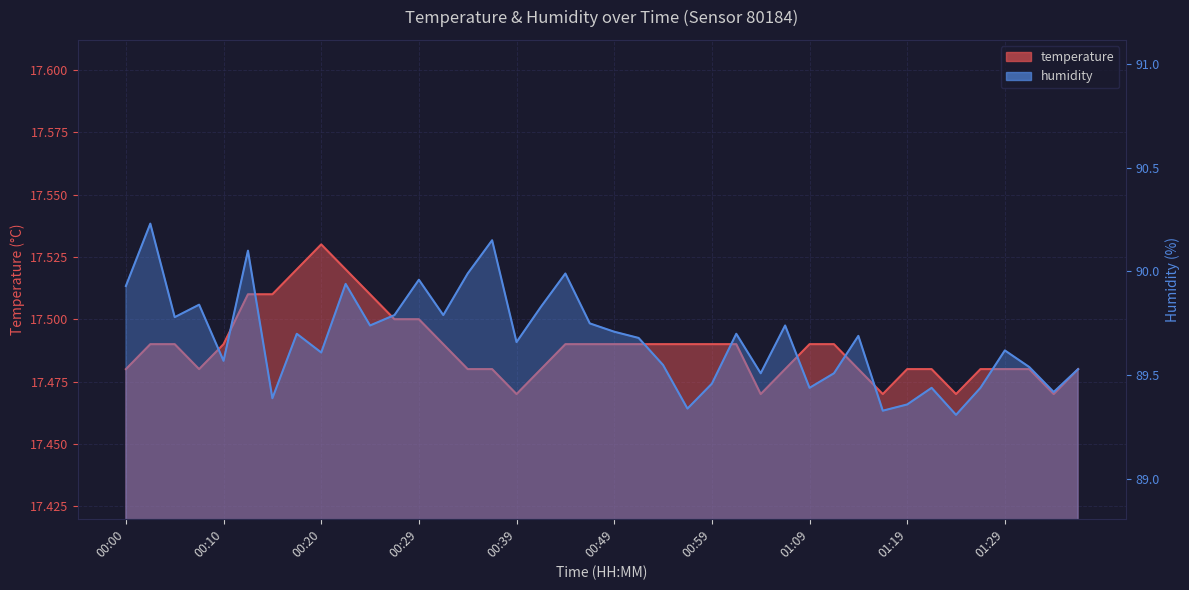

At which category does temperature reach its first local peak?

00:20